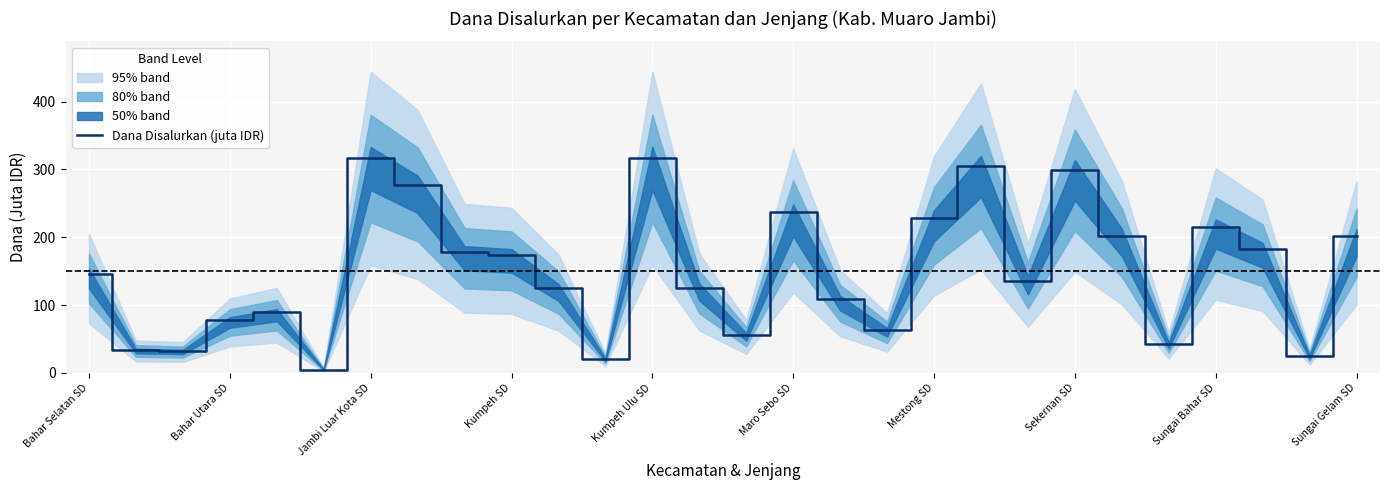

True or false: the data has more than 2 interior local peaks.

True